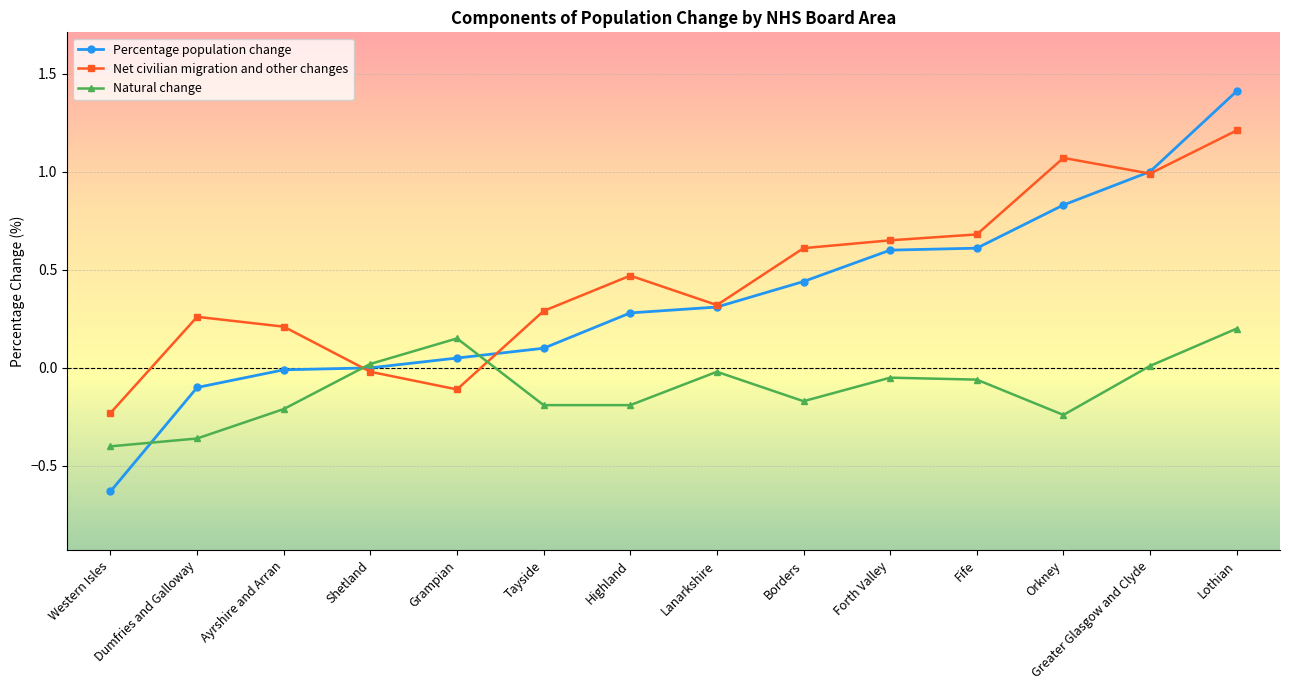

How many values in Net civilian migration and other changes are below zero?

3